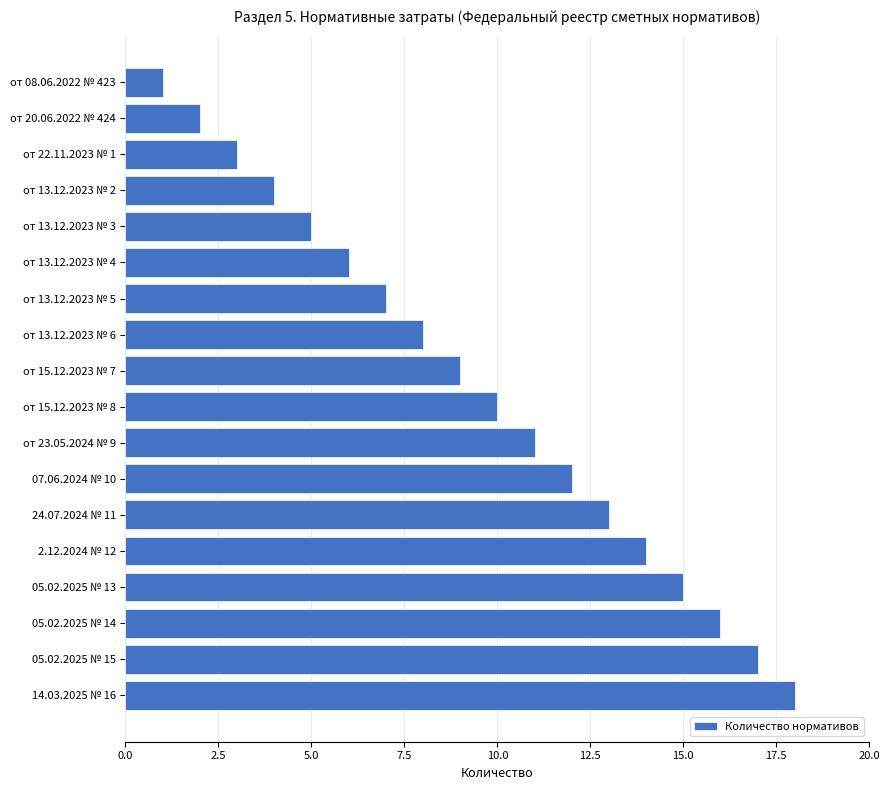

Rank the categories by value from lowest to highest.

от 08.06.2022 № 423, от 20.06.2022 № 424, от 22.11.2023 № 1, от 13.12.2023 № 2, от 13.12.2023 № 3, от 13.12.2023 № 4, от 13.12.2023 № 5, от 13.12.2023 № 6, от 15.12.2023 № 7, от 15.12.2023 № 8, от 23.05.2024 № 9, 07.06.2024 № 10, 24.07.2024 № 11, 2.12.2024 № 12, 05.02.2025 № 13, 05.02.2025 № 14, 05.02.2025 № 15, 14.03.2025 № 16